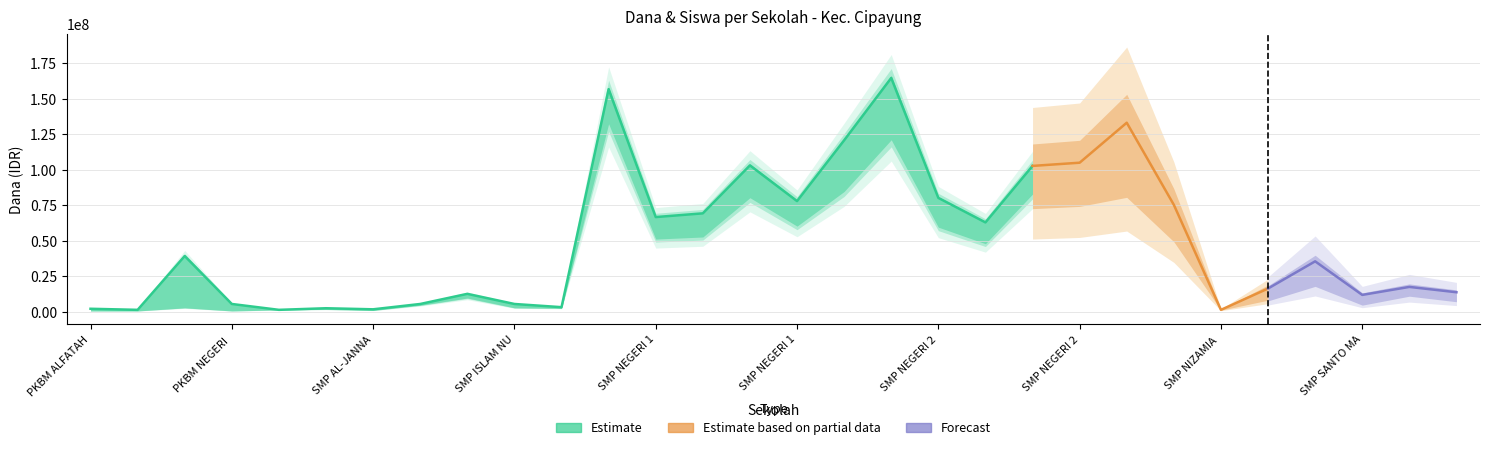

Does the chart display data point markers on the line(s)?

No